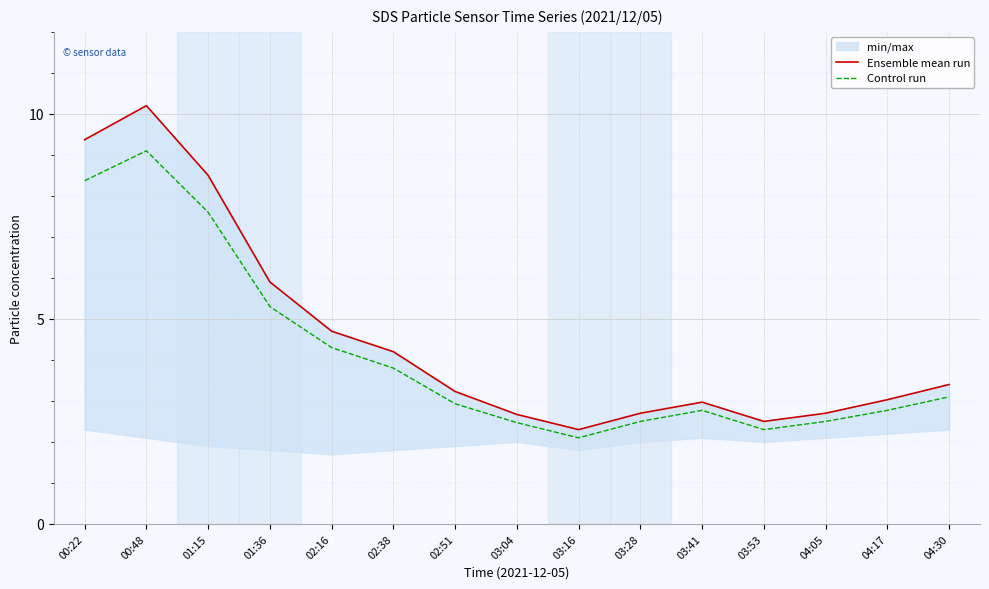

True or false: Control run has a value of 3.3 at 03:28.

False